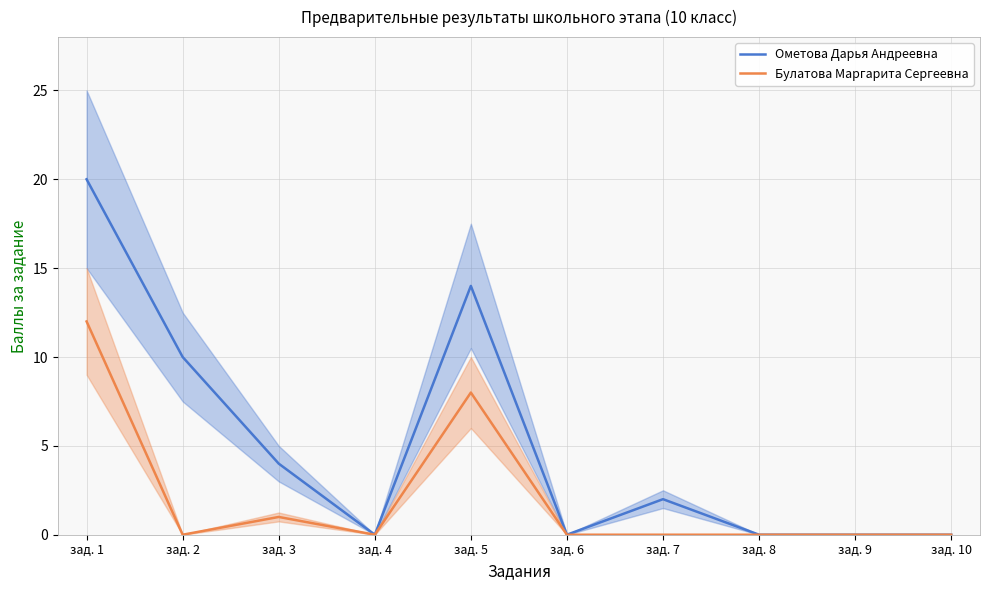

Reading left to right, list all the values displayed in this chart.

Ометова Дарья Андреевна: зад. 1=20	зад. 2=10	зад. 3=4	зад. 4=0	зад. 5=14	зад. 6=0	зад. 7=2	зад. 8=0	зад. 9=0	зад. 10=0
Булатова Маргарита Сергеевна: зад. 1=12	зад. 2=0	зад. 3=1	зад. 4=0	зад. 5=8	зад. 6=0	зад. 7=0	зад. 8=0	зад. 9=0	зад. 10=0